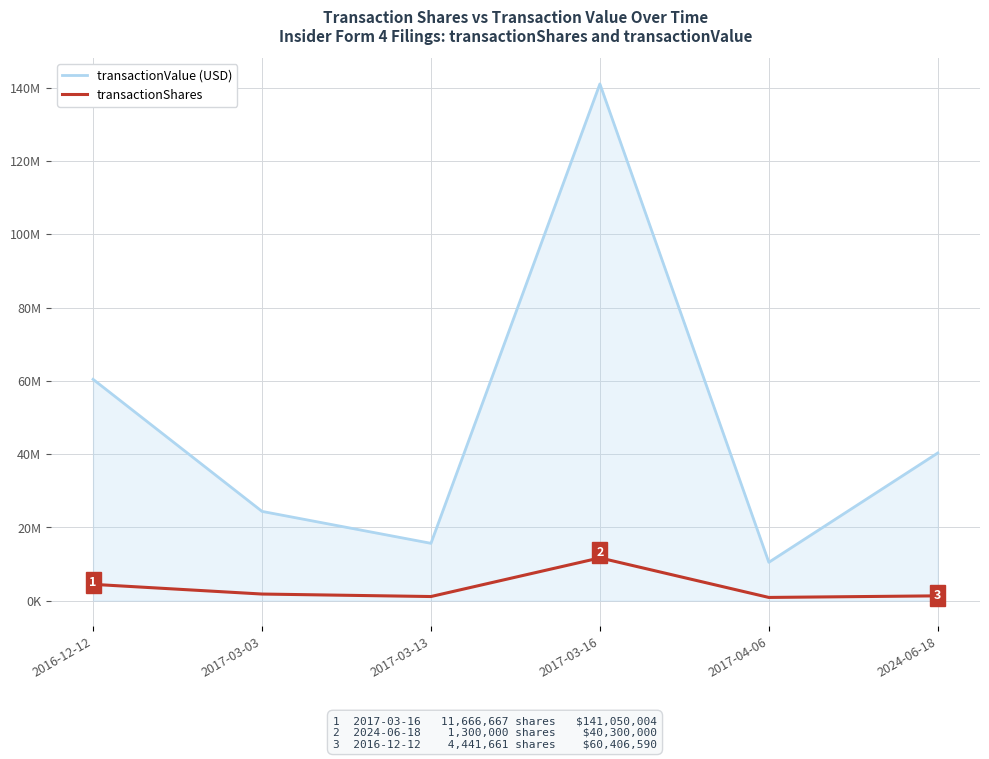

Reading right to left, what are all the values shown in this chart?

transactionValue (USD): 2024-06-18=40300000	2017-04-06=10457850	2017-03-16=141050004	2017-03-13=15638437	2017-03-03=24355577	2016-12-12=60406590
transactionShares: 2024-06-18=1300000	2017-04-06=865000	2017-03-16=11666667	2017-03-13=1113056	2017-03-03=1792169	2016-12-12=4441661